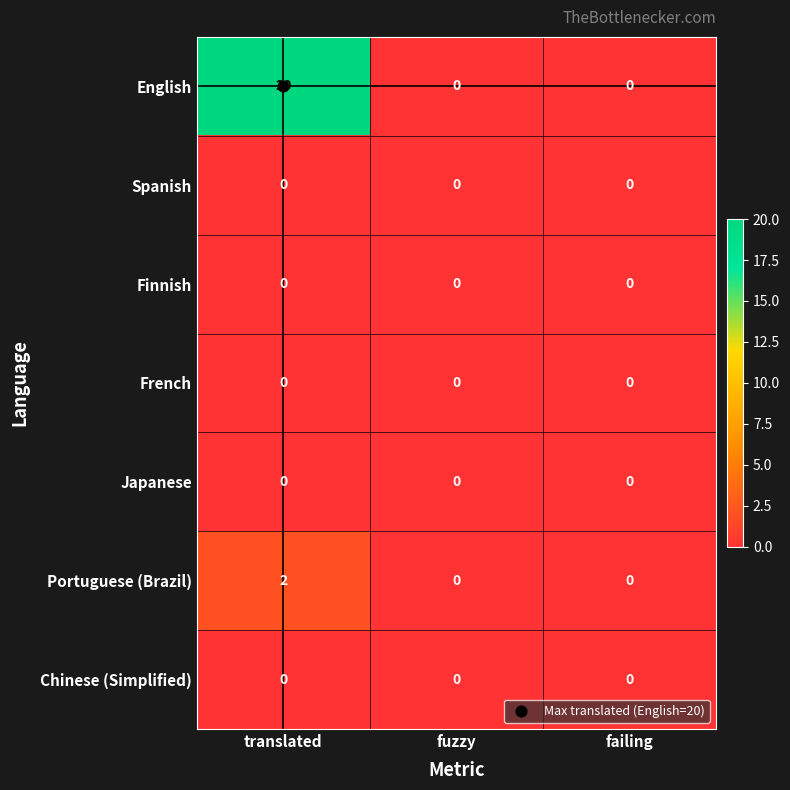

At which label does Portuguese (Brazil) reach its peak?

translated